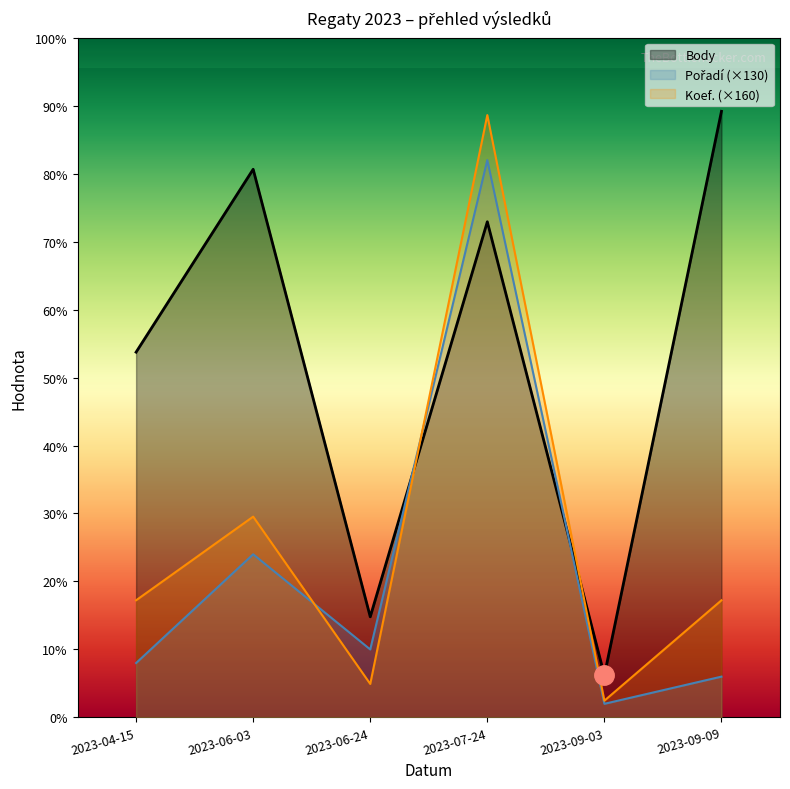

True or false: Koef. has a value of 496 at 2023-06-24.

False